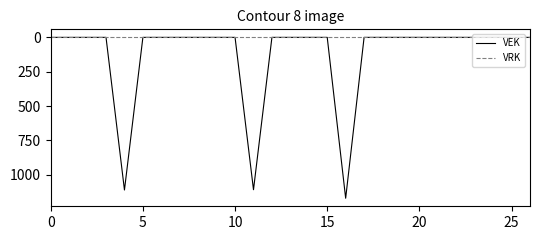

Rank the series by their maximum value, from lowest to highest.

VRK, VEK